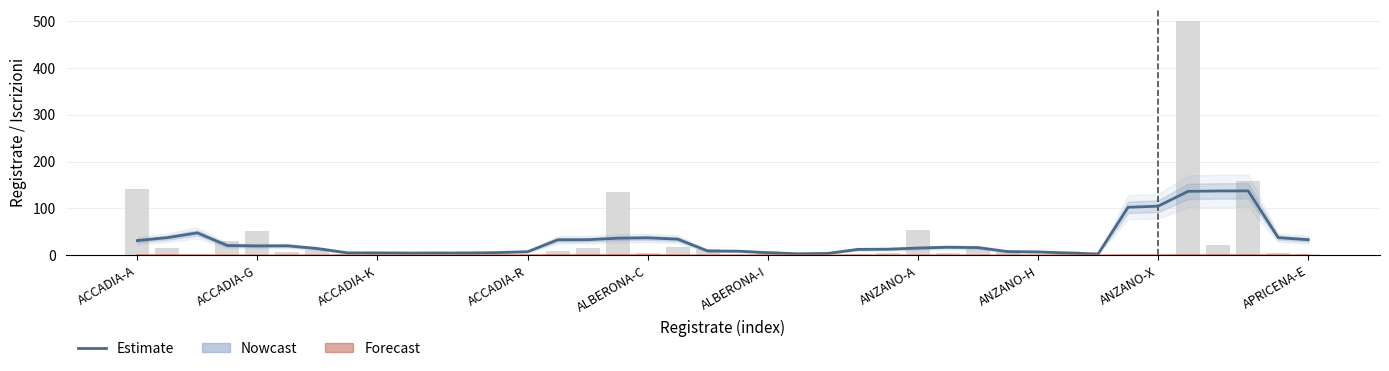

The value at 37 is 230.9. True or false?

False